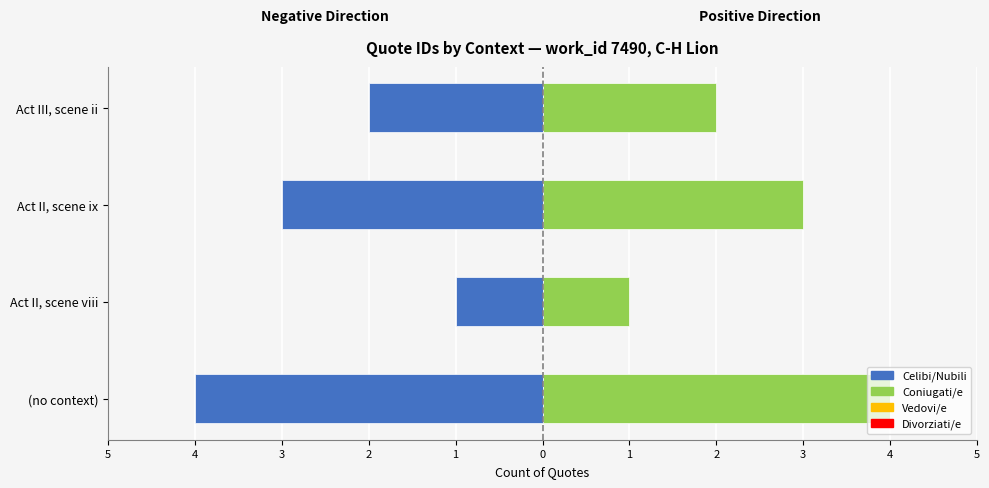

Reading right to left, list all the values displayed in this chart.

Left (Celibi/Nubili): -2	-3	-1	-4
Right (Coniugati/e): 2	3	1	4